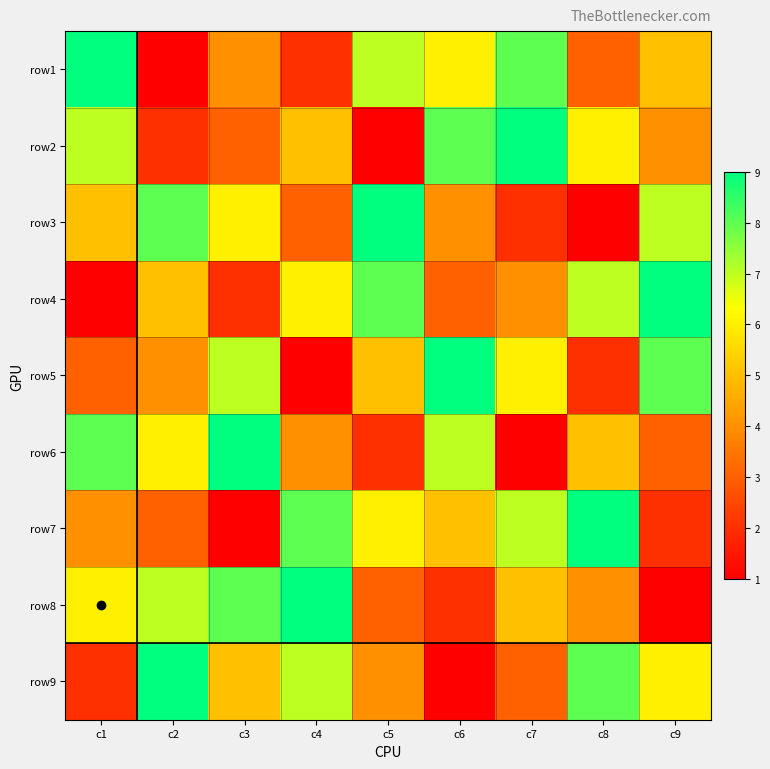

At how many categories does at least one series exceed 2?

9